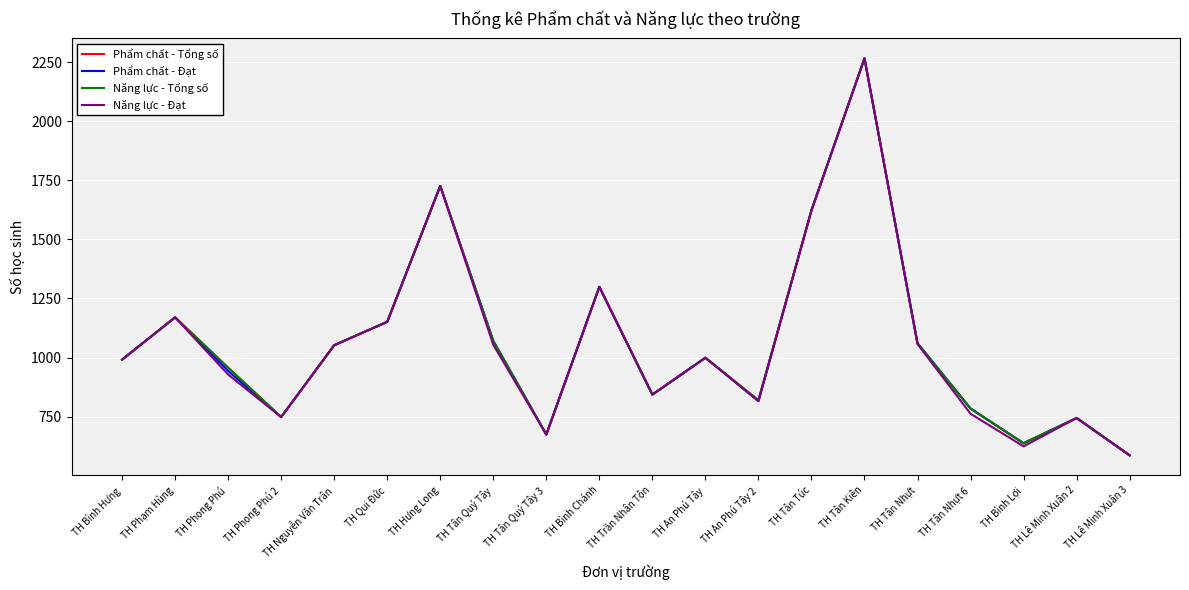

Does the chart display data point markers on the line(s)?

No